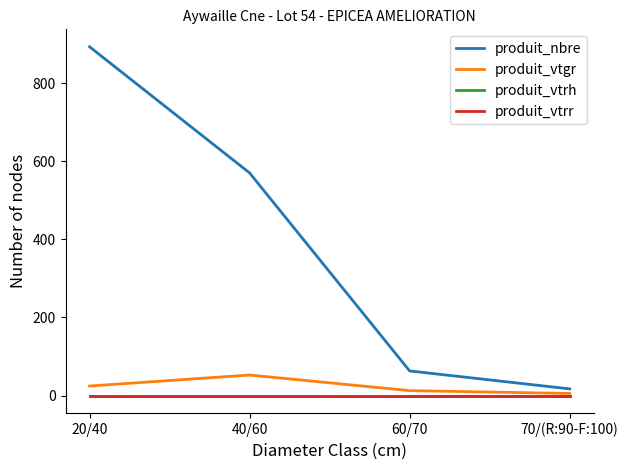

How many lines are shown in the chart?

4